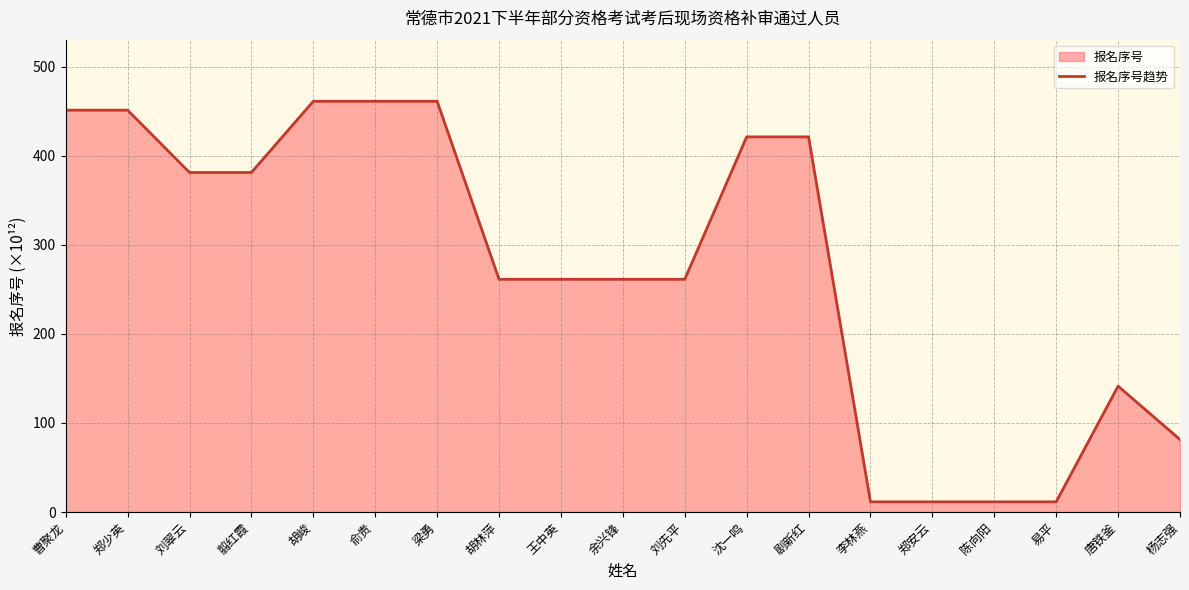

Reading left to right, transcribe all the data shown in this chart.

曹聚龙=451.4	郑少英=451.4	刘翠云=381.4	翦红霞=381.4	胡峻=461.4	俞贵=461.4	梁勇=461.4	胡林萍=261.4	王中英=261.4	余兴锋=261.4	刘先平=261.4	沈一鸣=421.4	剧新红=421.4	李林燕=11.4	郑安云=11.4	陈向阳=11.4	易平=11.4	唐铁釜=141.4	杨志强=81.4